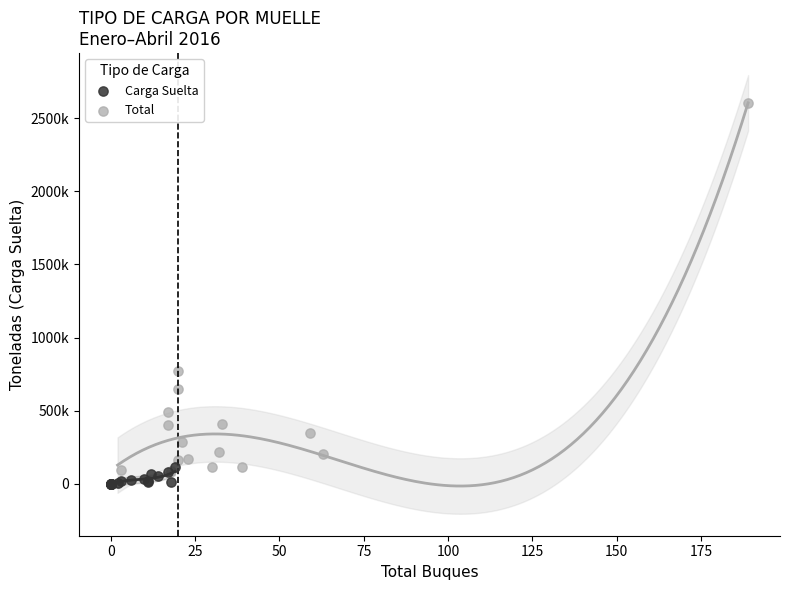

What are all the series names shown in the legend?

Carga Suelta, Total